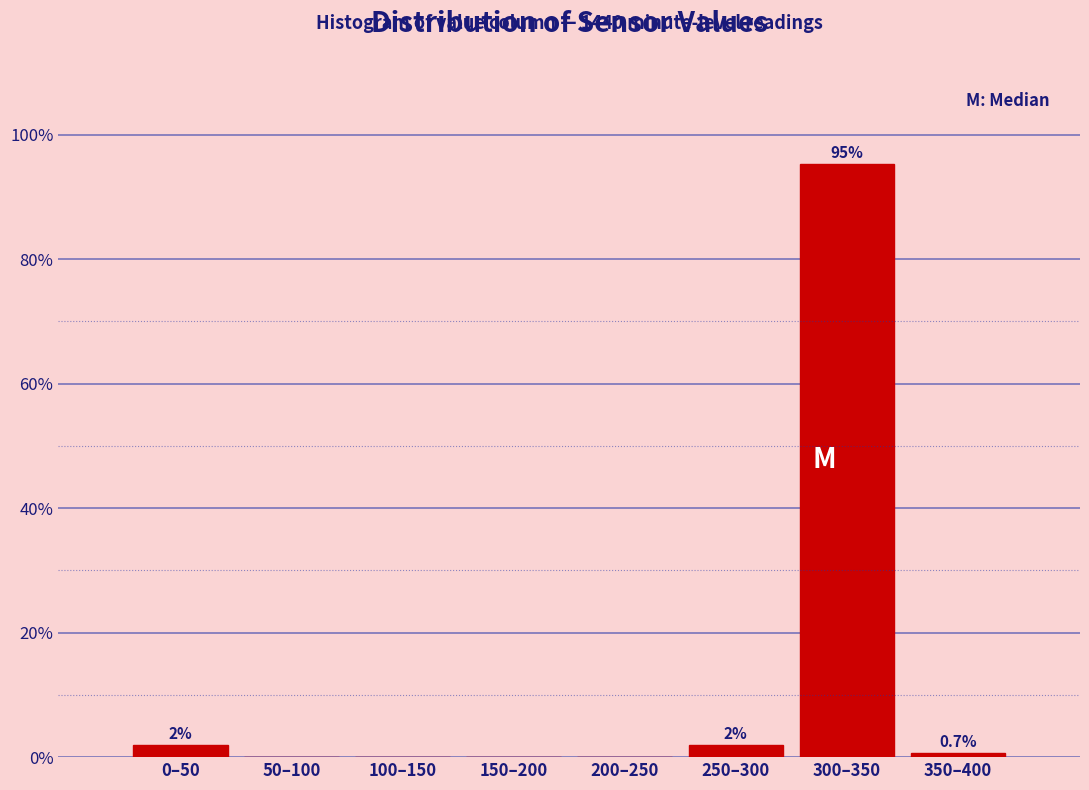

Reading left to right, extract all data points from this chart.

0–50=2.0	50–100=0.0	100–150=0.0	150–200=0.0	200–250=0.0	250–300=2.0	300–350=95.3	350–400=0.7